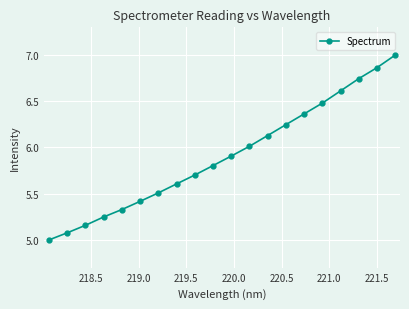

What is the value of the 17th point from the left?

6.6